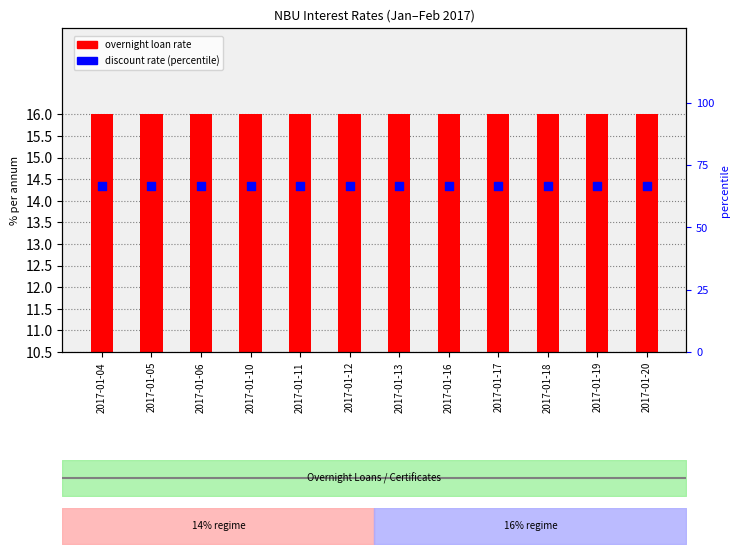

Which series reaches the minimum Y coordinate?

overnight loan rate